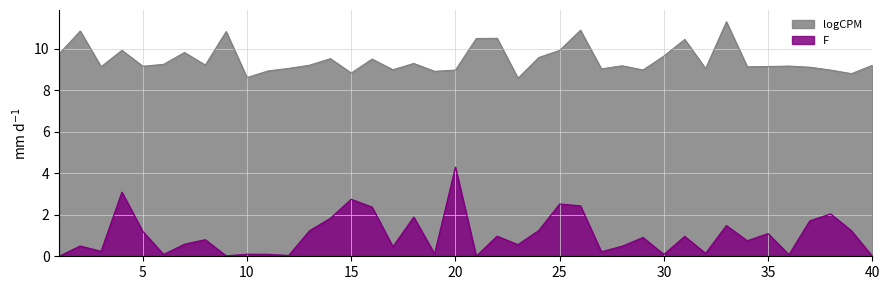

What is the difference between the F values at 28 and 3?

0.2